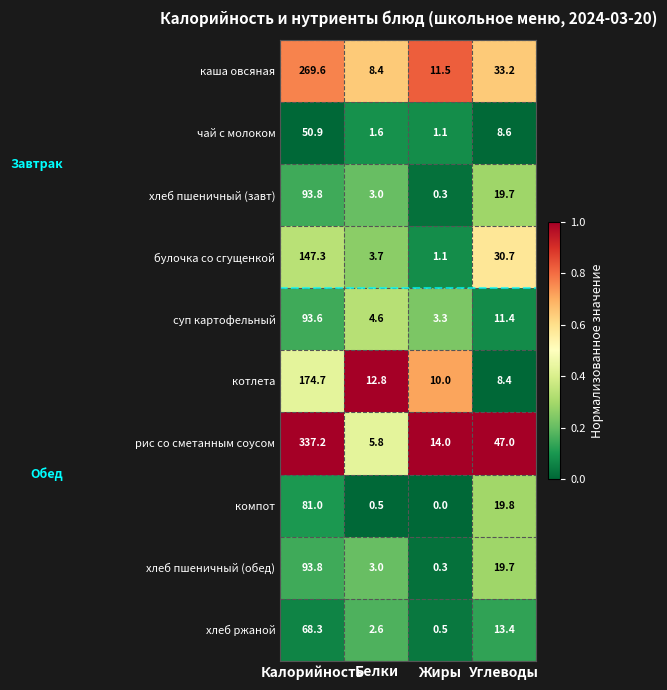

List the labels in order of котлета value, largest first.

Калорийность, Белки, Жиры, Углеводы